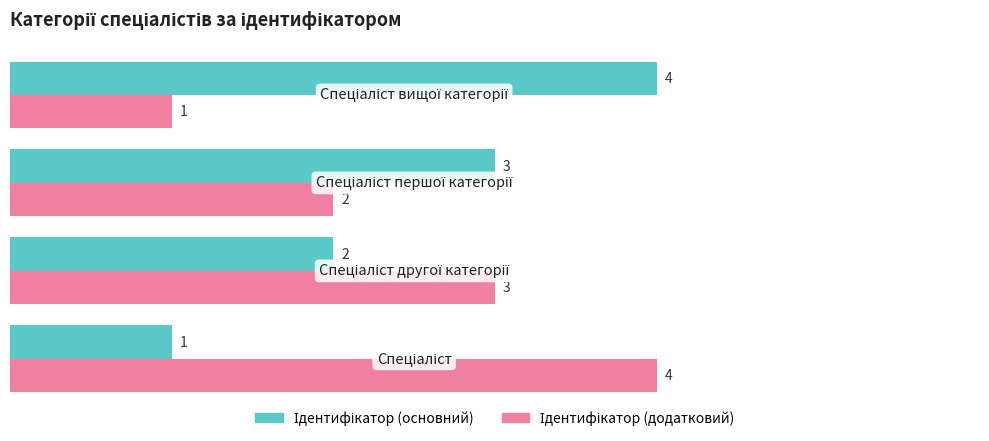

At how many categories does at least one series exceed 1?

4